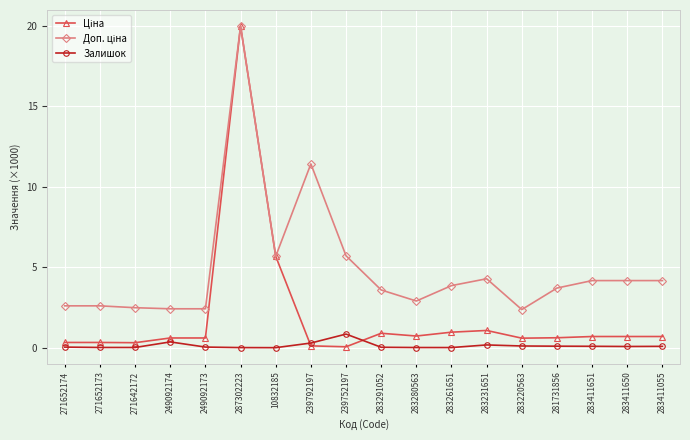

What is the label of the 13th point from the left?

283231651